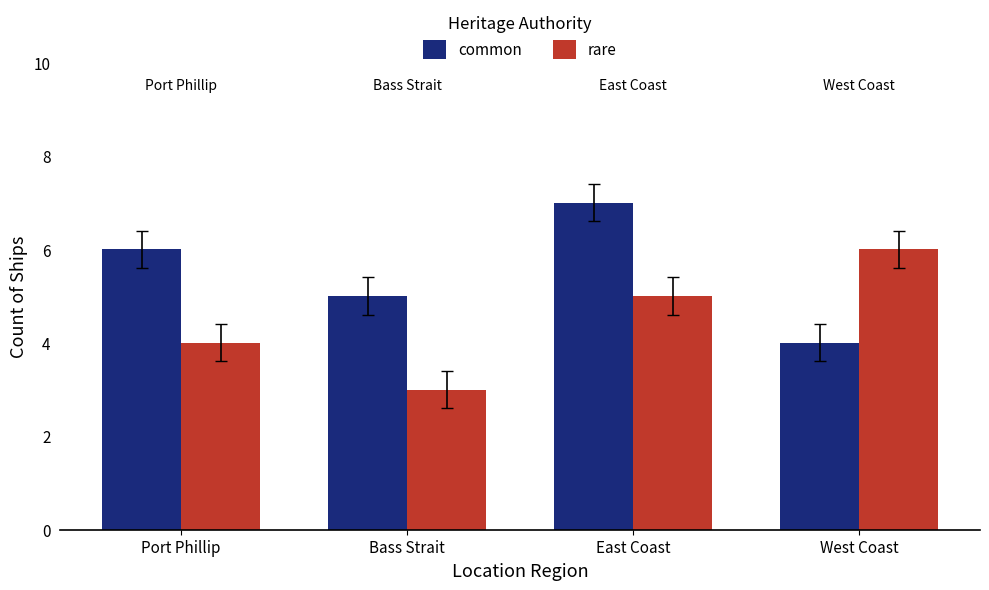

How many bars are there in each group?

2